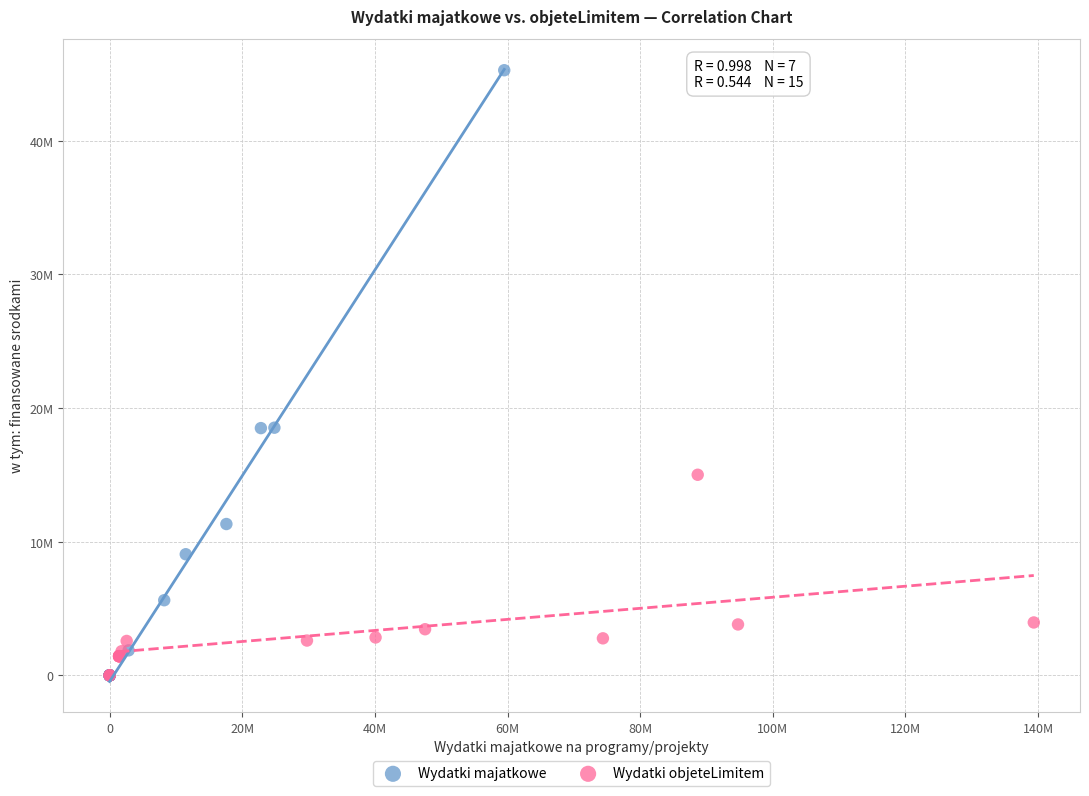

What are all the series names shown in the legend?

Wydatki majatkowe, Wydatki objeteLimitem